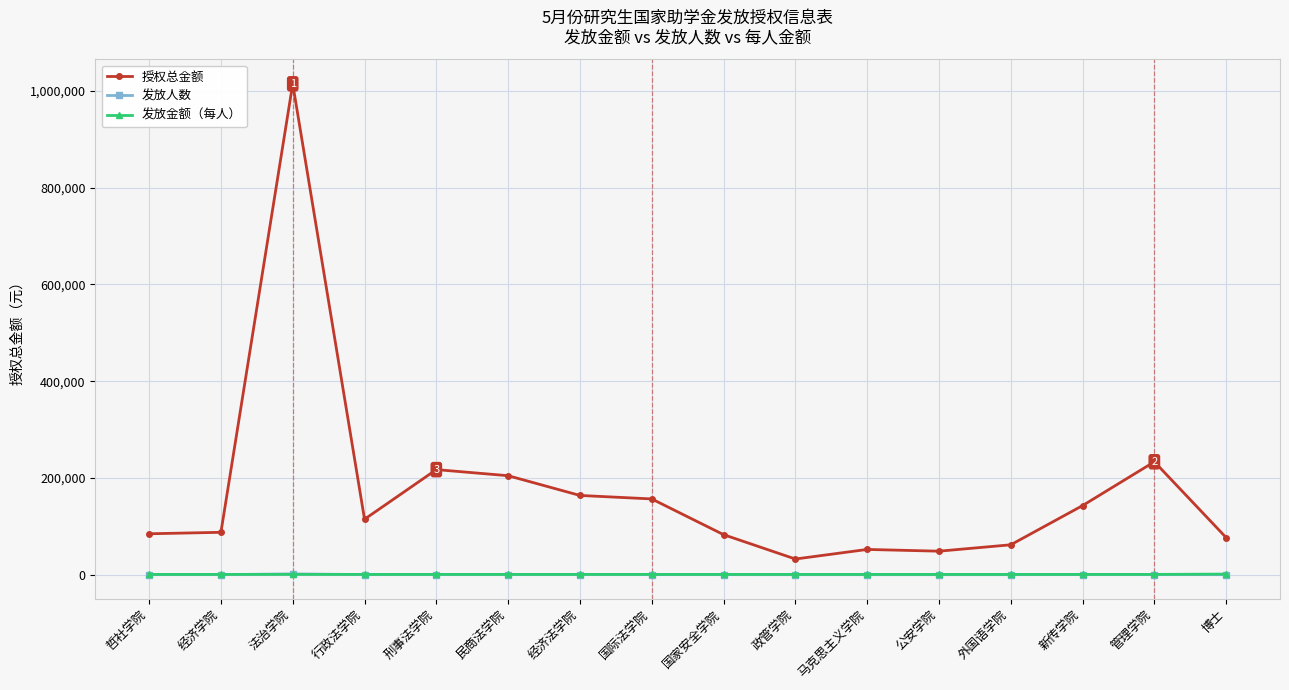

Does the chart have visible grid lines?

Yes